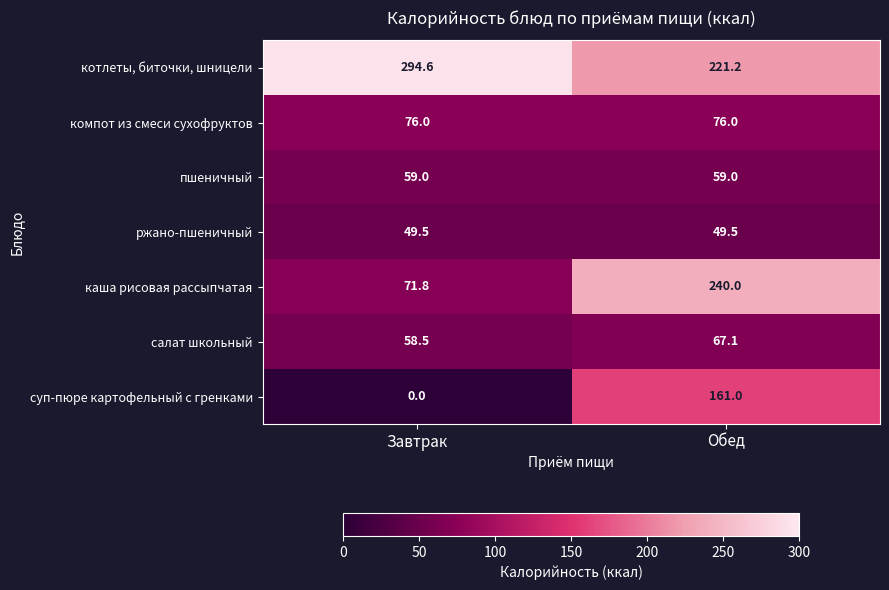

Reading left to right, what are all the values shown in this chart?

котлеты, биточки, шницели: 294.6	221.2
компот из смеси сухофруктов: 76.0	76.0
пшеничный: 59.0	59.0
ржано-пшеничный: 49.5	49.5
каша рисовая рассыпчатая: 71.8	240.0
салат школьный: 58.5	67.1
суп-пюре картофельный с гренками: 0.0	161.0